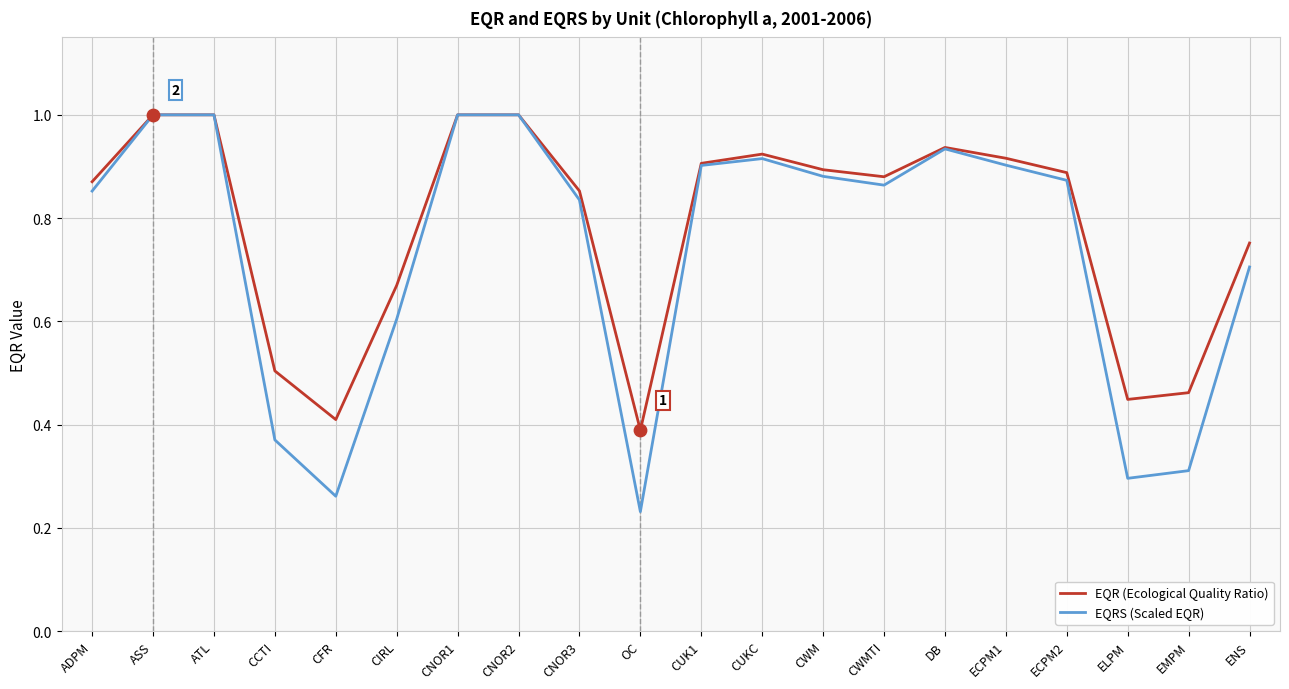

At how many categories does at least one series exceed 0?

20